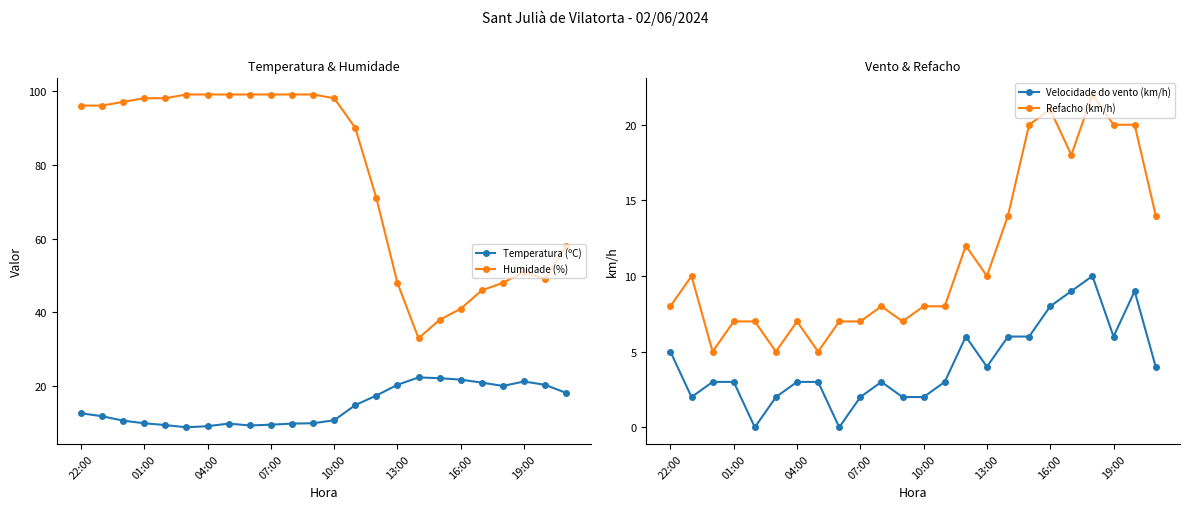

True or false: Temperatura (ºC) has more than 1 points higher than both neighbors.

True